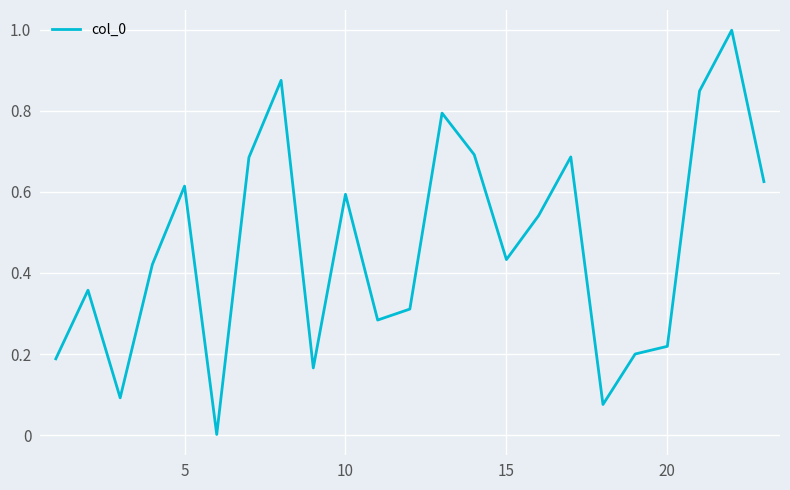

What is the greatest value displayed?

1.0